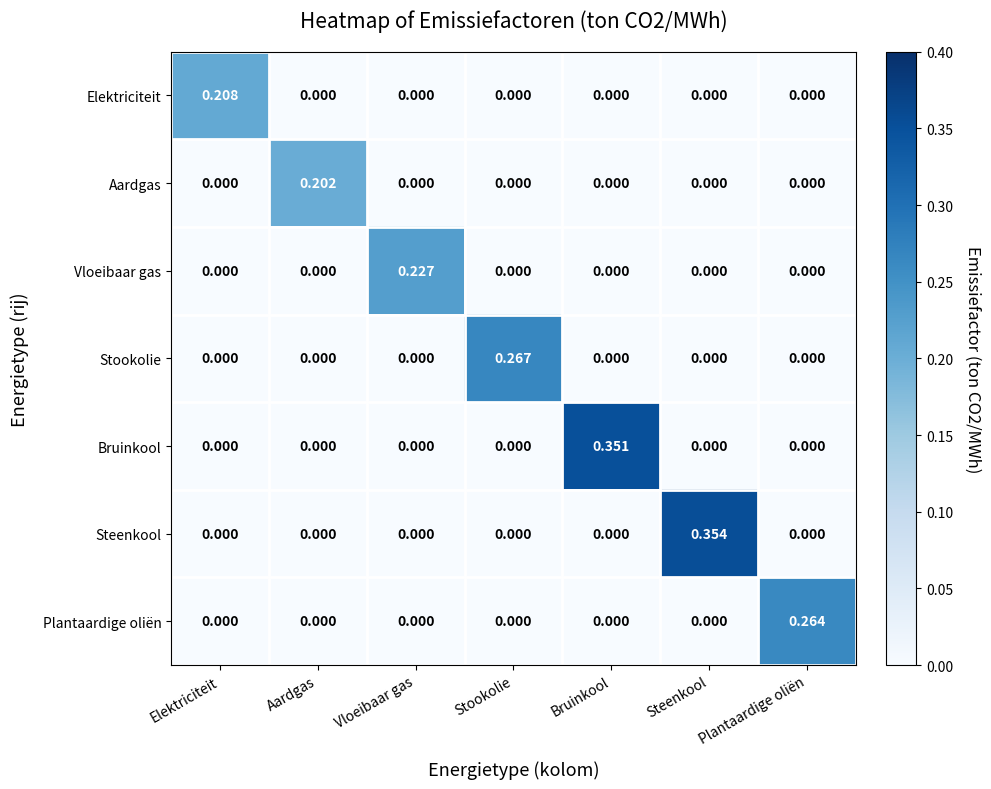

Rank the series by their maximum value, from highest to lowest.

Steenkool, Bruinkool, Stookolie, Plantaardige oliën, Vloeibaar gas, Elektriciteit, Aardgas